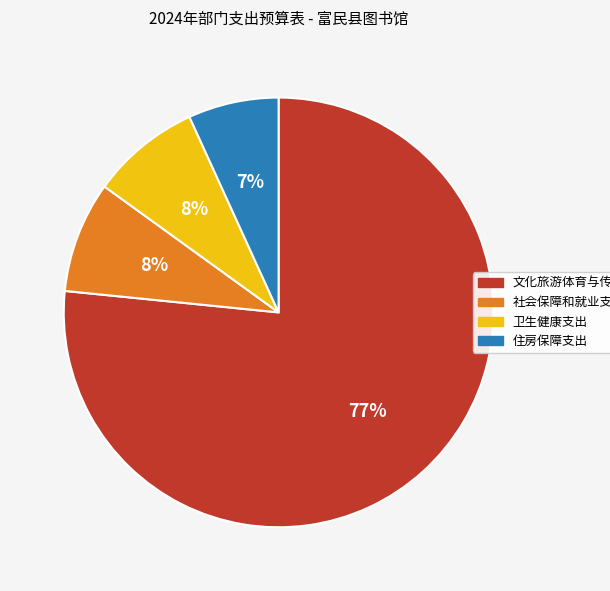

Which slice is the largest?

文化旅游体育与传媒支出